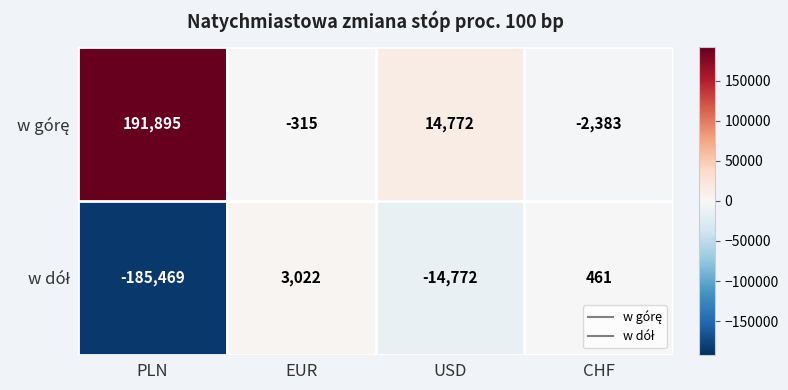

At which category is the sum across all series the highest?

PLN